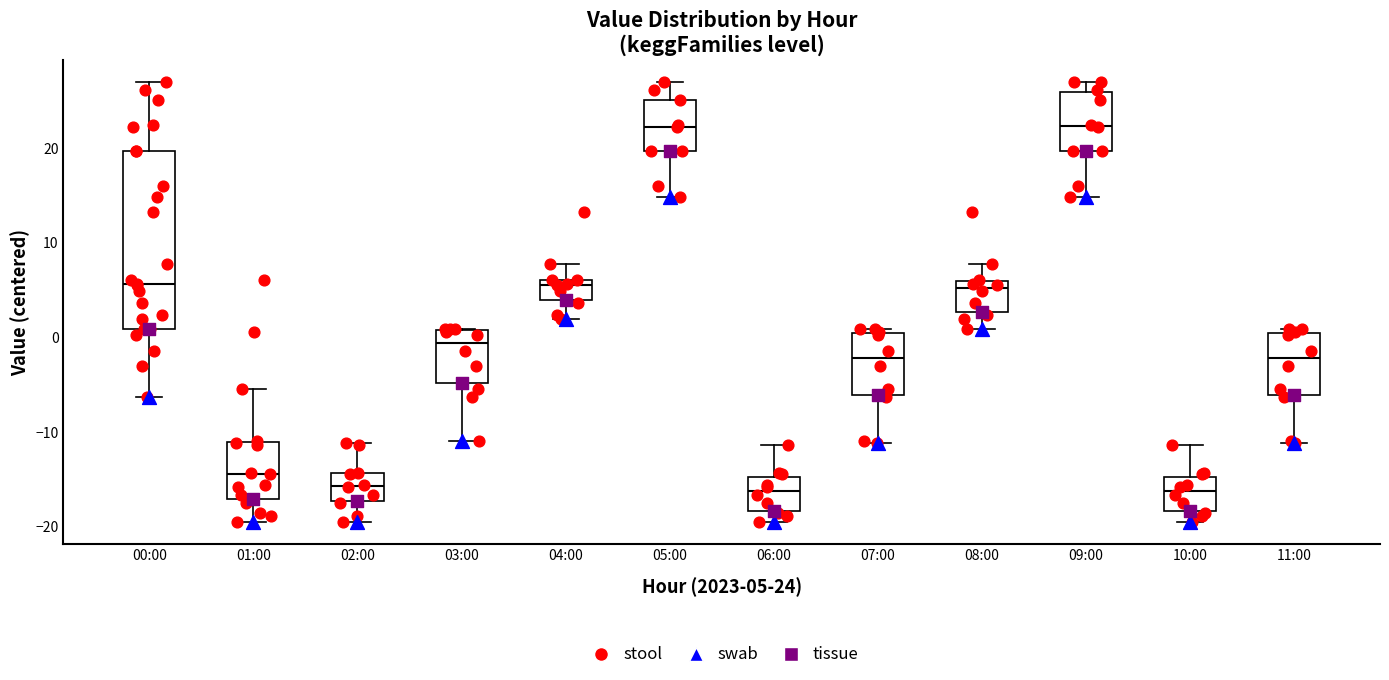

Reading left to right, read every box against the y-axis: the position of its median line, the range the box covers, and the ends of its whiskers. The values are not printed on the chart, so give them approximately, as read against the axis.

00:00: median 6, box 1 to 20, whiskers -6 to 27
01:00: median -14, box -17 to -11, whiskers -20 to -5
02:00: median -16, box -17 to -14, whiskers -20 to -11
03:00: median -1, box -5 to 1, whiskers -11 to 1
04:00: median 6 (just below the box's upper edge), box 4 to 6, whiskers 2 to 8
05:00: median 22, box 20 to 25, whiskers 15 to 27
06:00: median -16, box -18 to -15, whiskers -20 to -11
07:00: median -2, box -6 to 1, whiskers -11 to 1 (just above the box's upper edge)
08:00: median 5, box 3 to 6, whiskers 1 to 8
09:00: median 22, box 20 to 26, whiskers 15 to 27
10:00: median -16, box -18 to -15, whiskers -20 to -11
11:00: median -2, box -6 to 1, whiskers -11 to 1 (just above the box's upper edge)